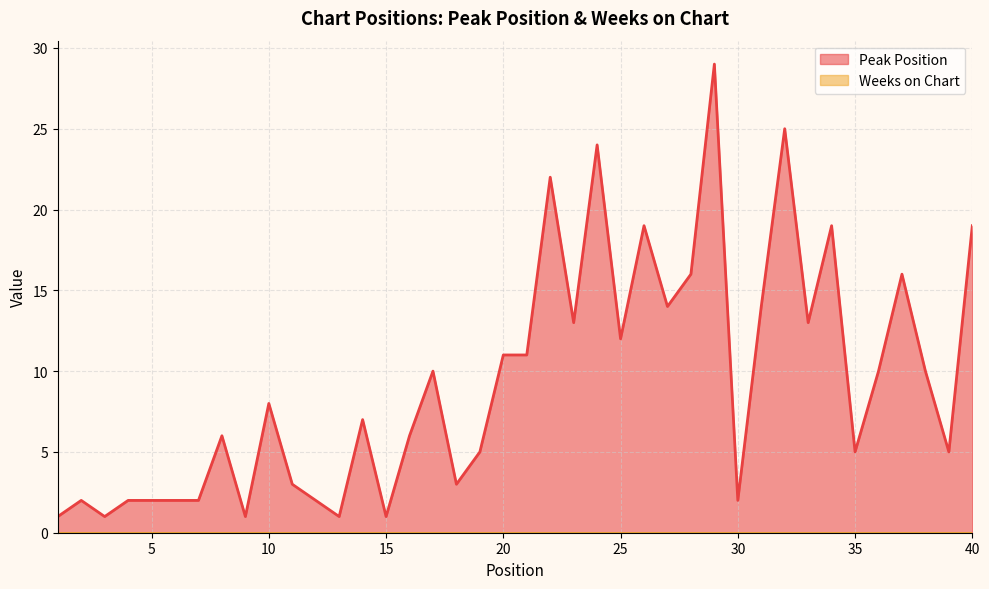

What is the sum of all values?

374